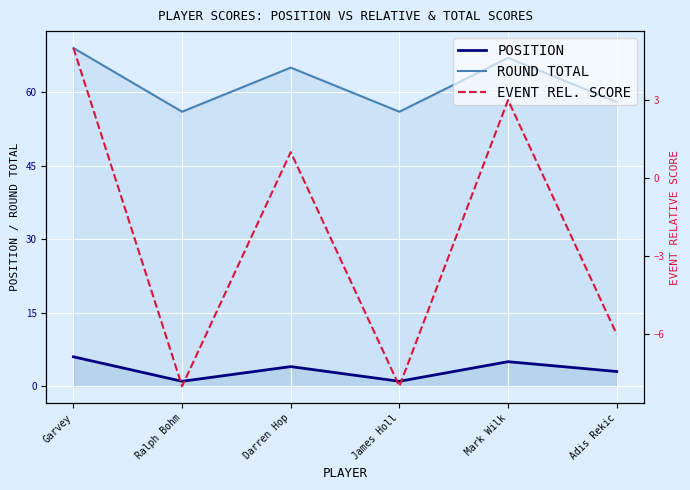

How many interior local valleys does the EVENT REL. SCORE series have?

2